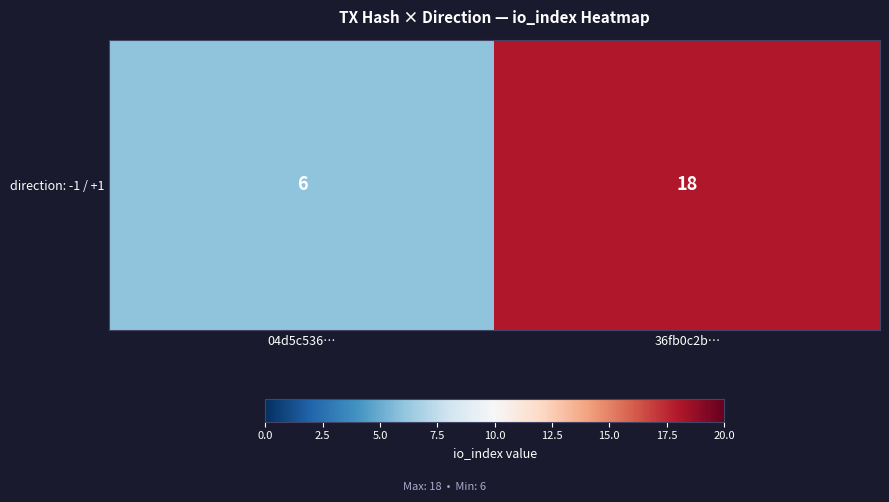

Reading left to right, list all the values displayed in this chart.

04d5c536…=6	36fb0c2b…=18